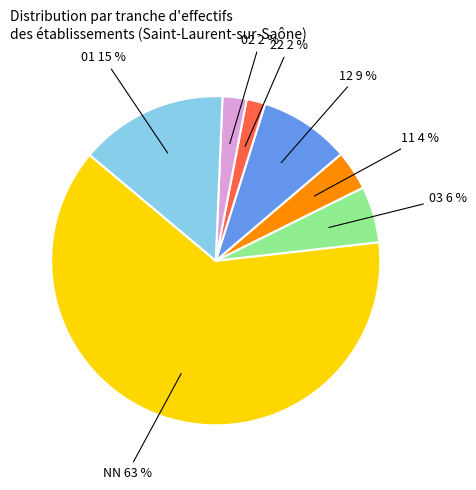

How many segments does this pie chart have?

7